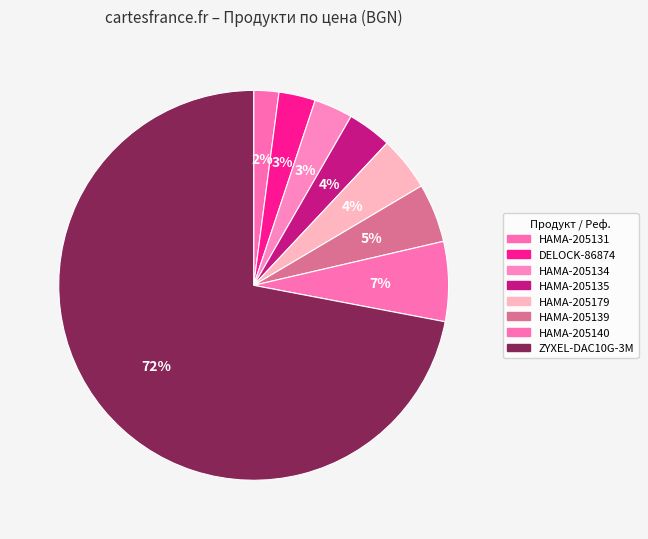

What is the change in value from DELOCK-86874 to HAMA-205140?

+15.3